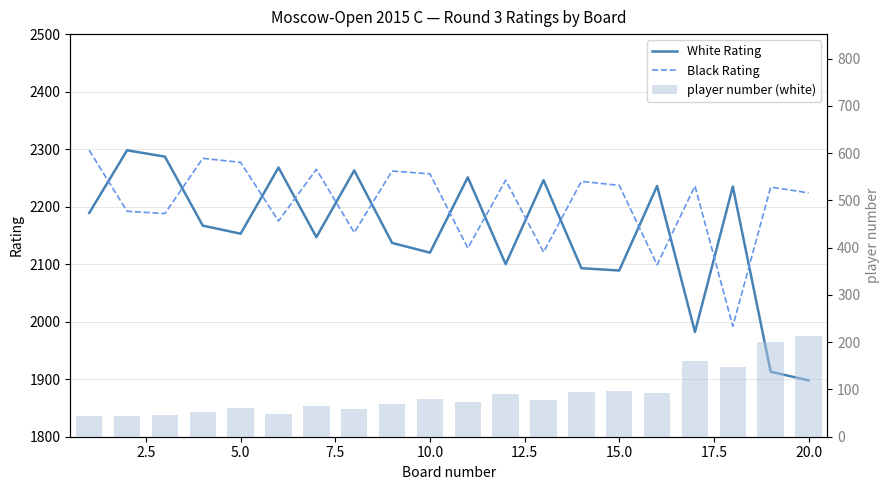

Reading left to right, extract all data points from this chart.

White Rating: 2189	2298	2287	2167	2153	2268	2147	2263	2137	2120	2251	2100	2246	2093	2089	2236	1982	2235	1913	1898
Black Rating: 2298	2192	2188	2284	2277	2175	2265	2155	2262	2257	2128	2246	2121	2244	2237	2099	2236	1992	2234	2224
player number (white): 44	43	45	52	61	49	65	59	69	79	74	91	78	95	97	92	160	148	201	213